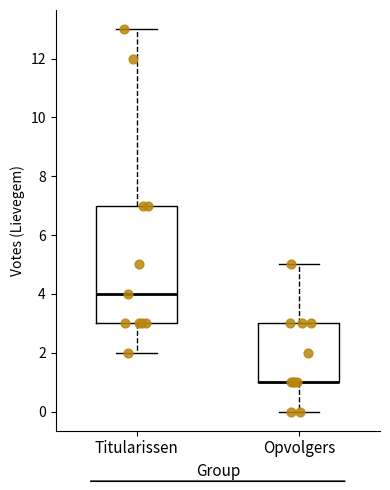

Where does the lower whisker of the box for Titularissen end on the y-axis? The values are not printed on the chart, so give them approximately, as read against the axis.

2